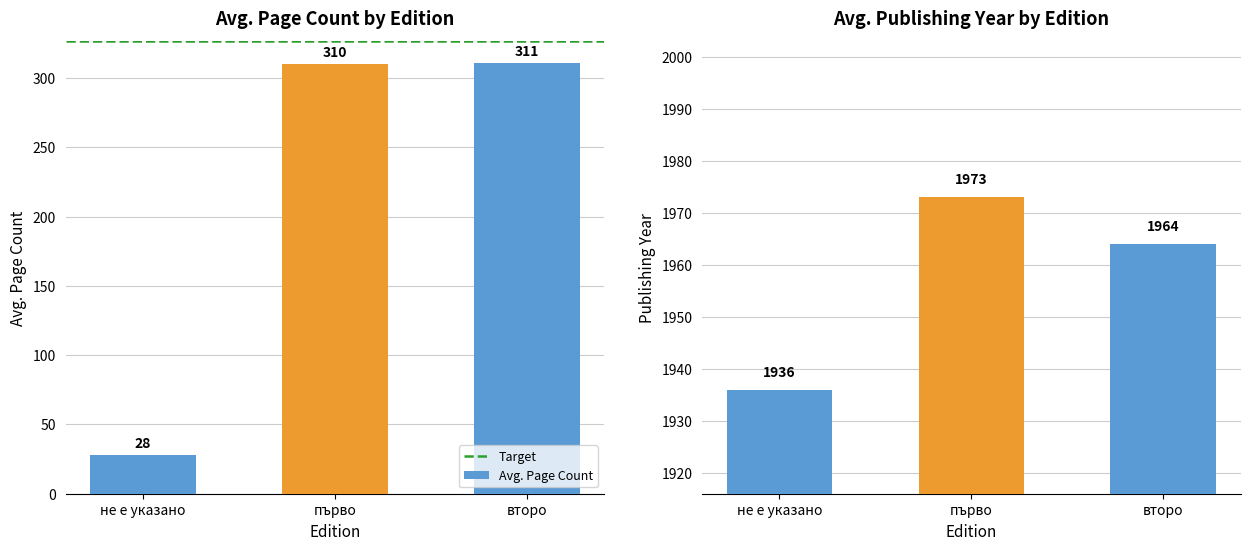

What is the sum of all Avg. Page Count values?

649